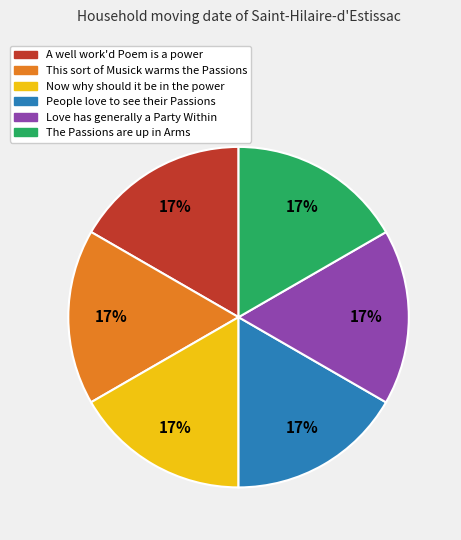

What is the ratio of the value at This sort of Musick warms the Passions to the value at Love has generally a Party Within?

1.0